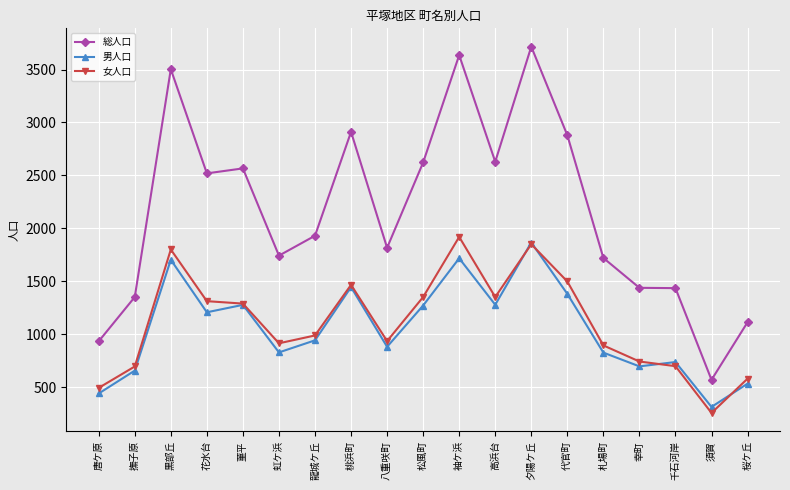

At how many categories does at least one series exceed 3463?

3